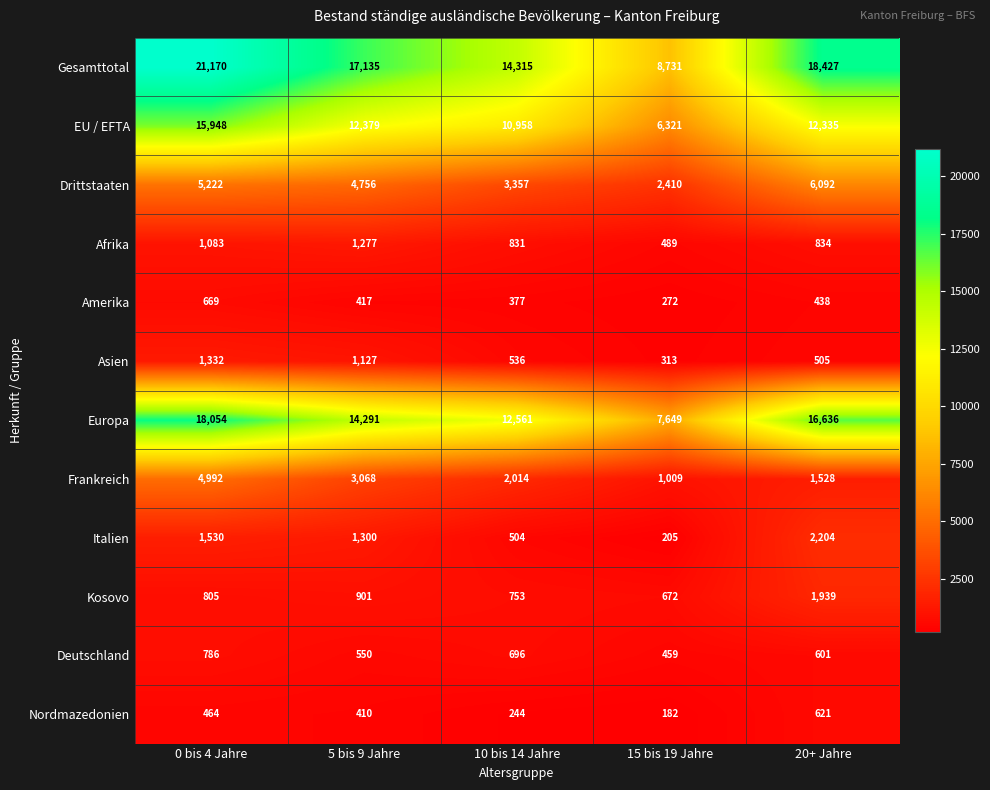

At how many categories does at least one series exceed 18873?

1